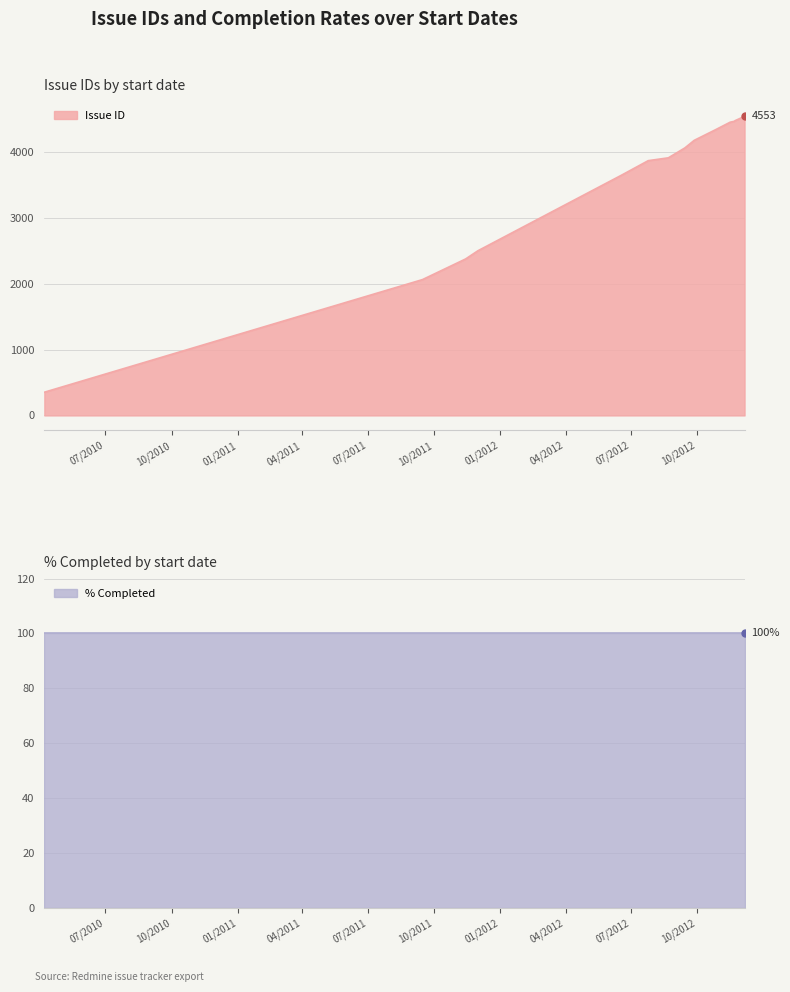

What is the minimum value for Issue ID?

353.0